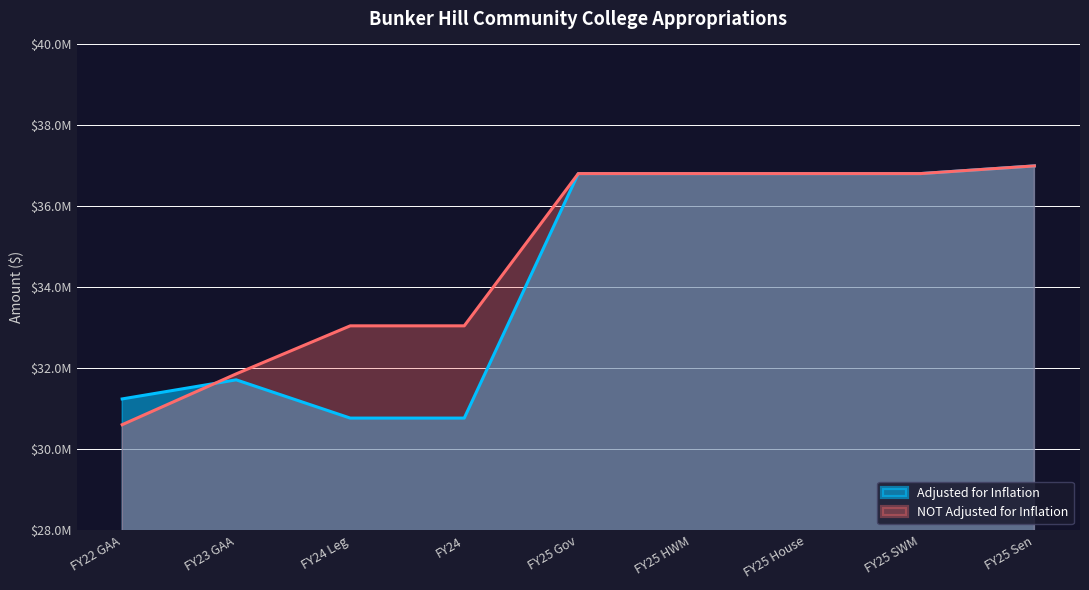

At which category does Adjusted for Inflation reach its first local peak?

FY23 GAA